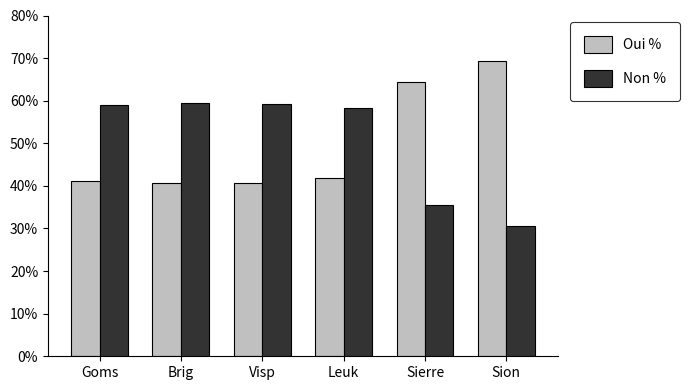

How many series are shown in this chart?

2